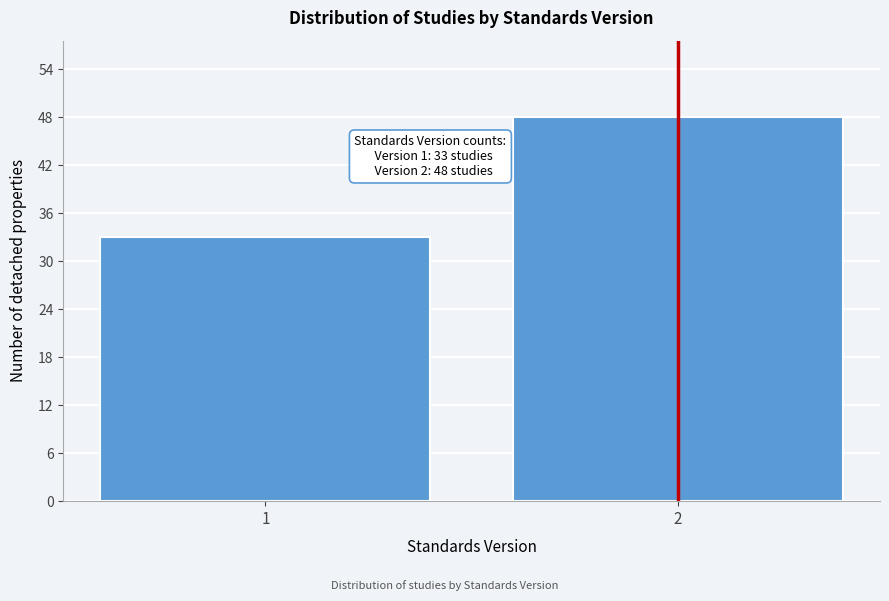

Reading left to right, extract all data points from this chart.

1=33	2=48